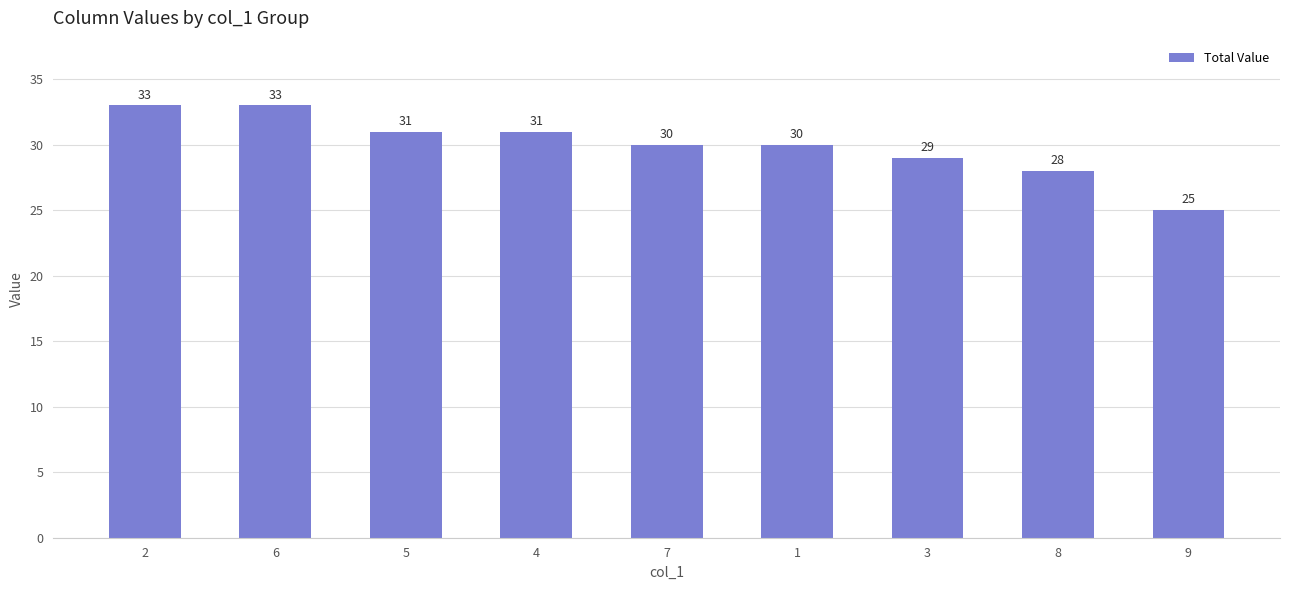

Reading left to right, extract all data points from this chart.

33	33	31	31	30	30	29	28	25